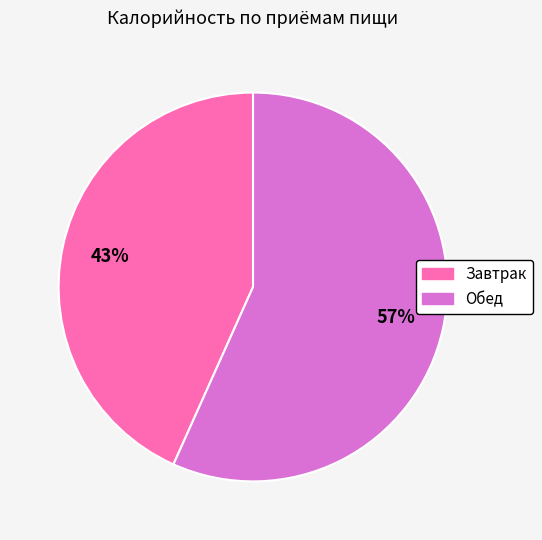

Is Завтрак the majority of the pie?

No